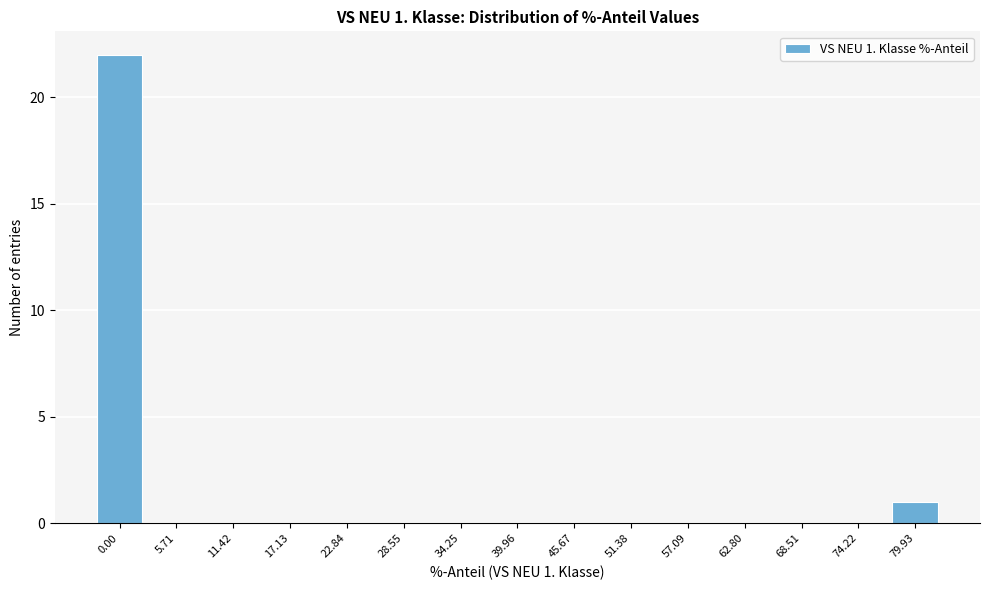

Reading left to right, list all the values displayed in this chart.

0.00=22	5.71=0	11.42=0	17.13=0	22.84=0	28.55=0	34.25=0	39.96=0	45.67=0	51.38=0	57.09=0	62.80=0	68.51=0	74.22=0	79.93=1